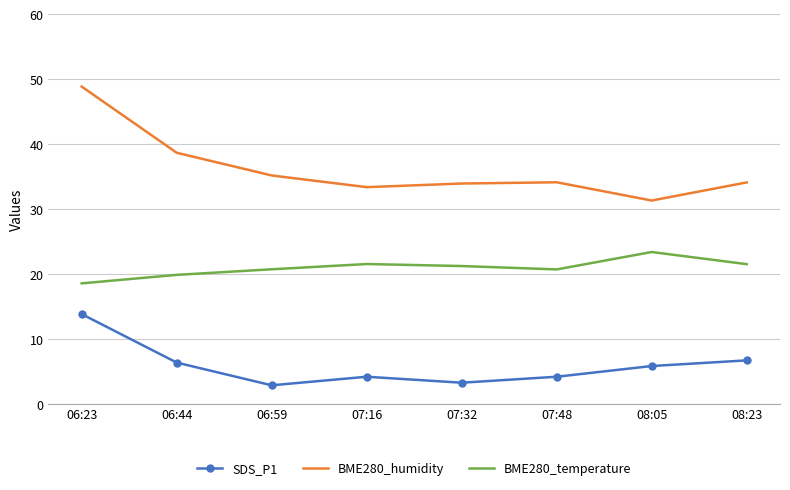

What is the approximate value of BME280_humidity at 06:44?

38.7